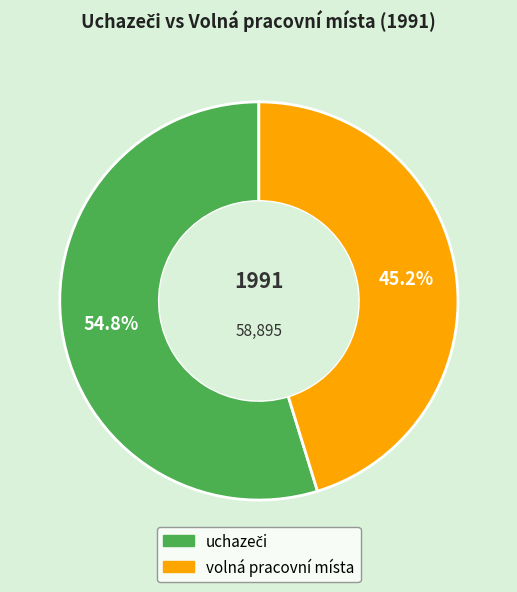

Is there a majority slice in this chart?

Yes